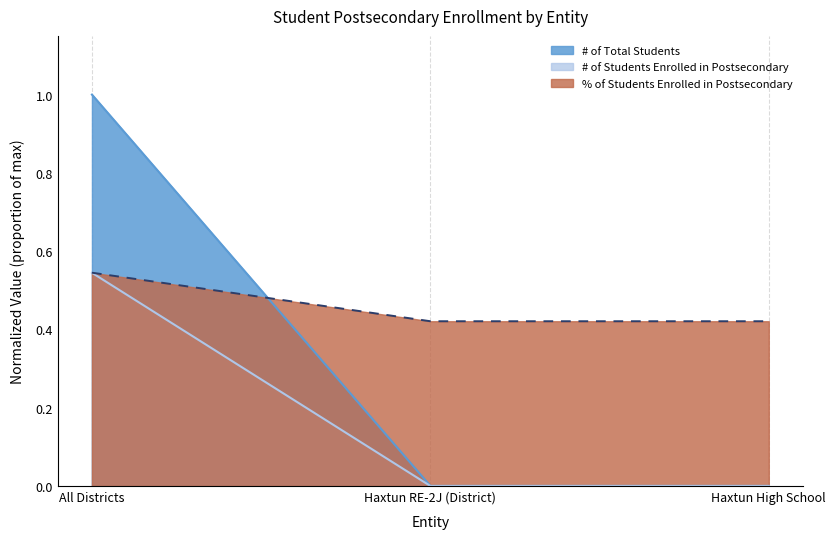

Between Haxtun RE-2J (District) and Haxtun High School, which series saw the biggest shift?

# of Total Students